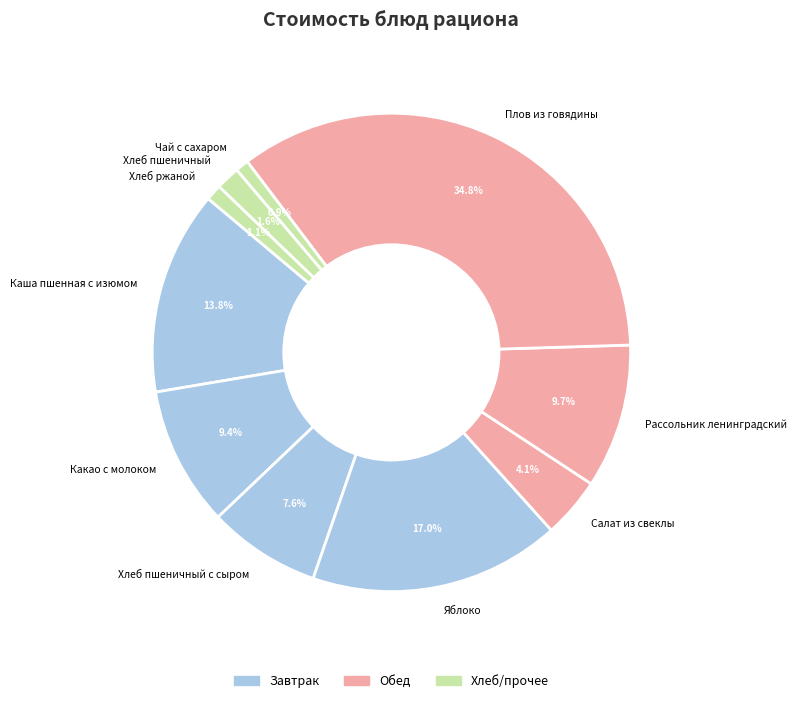

Does Чай с сахаром account for over 50% of the chart?

No